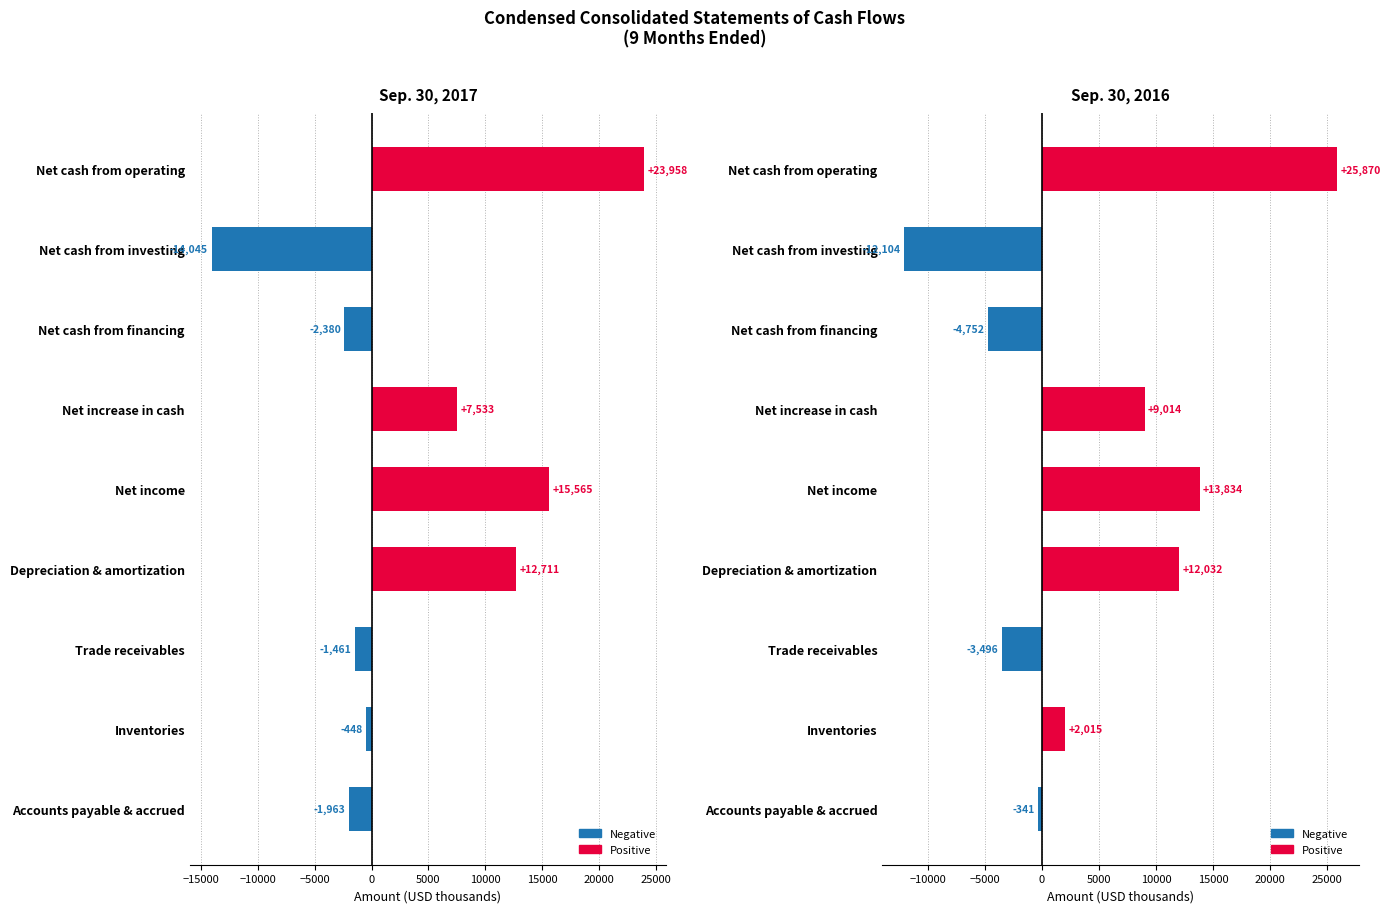

What is the difference between the highest and lowest values at Inventories?

2463